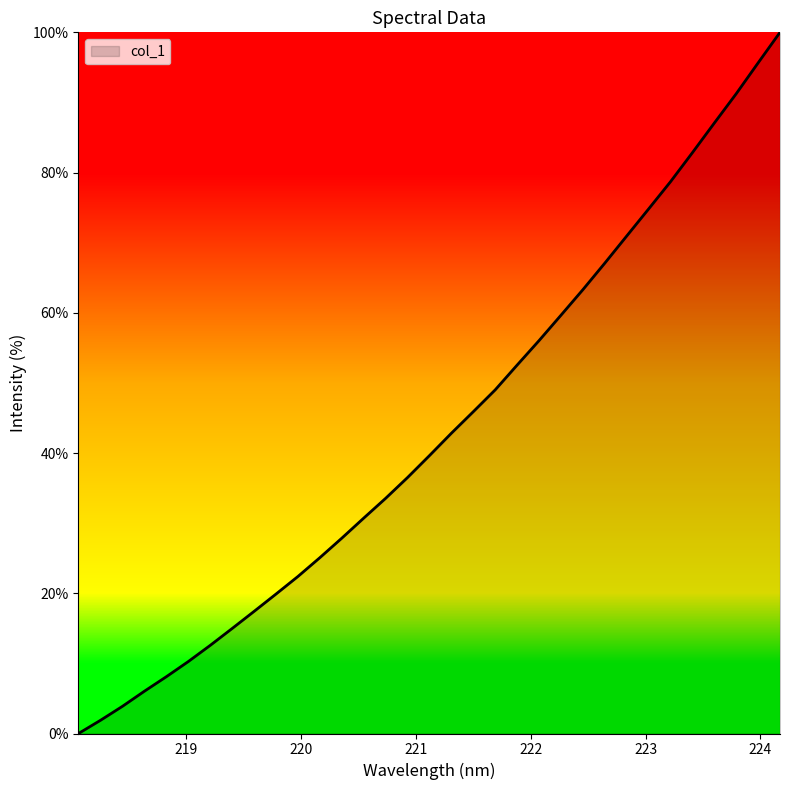

What is the maximum value shown in the chart?

100.0